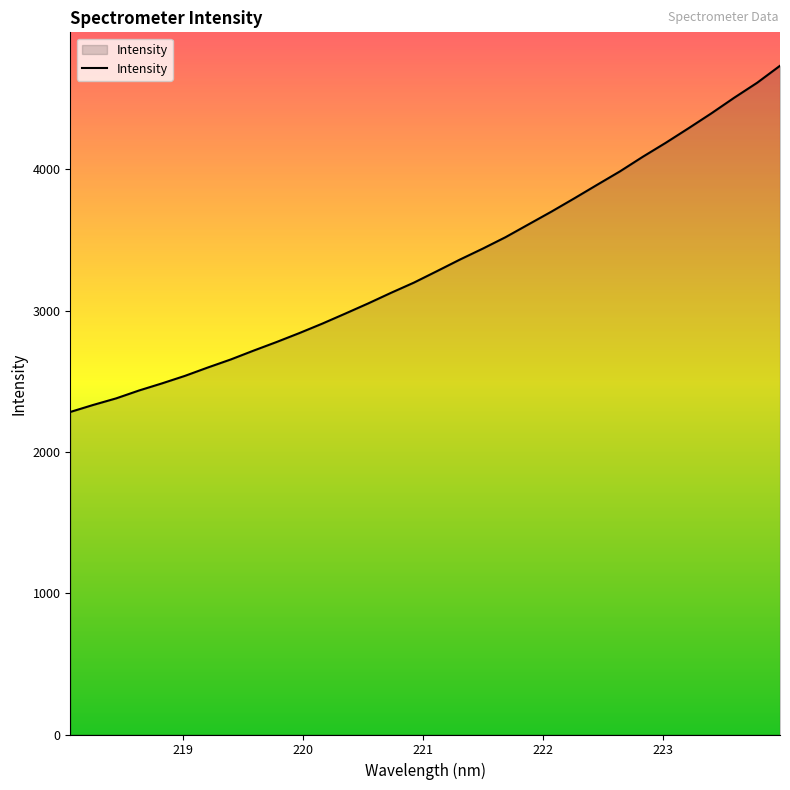

What is the maximum value shown in the chart?

4733.1